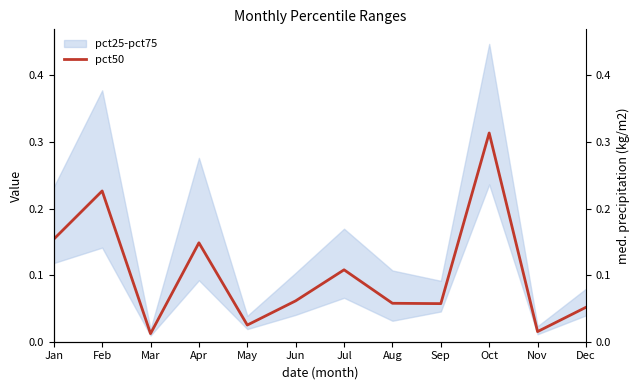

Rank the categories by value from lowest to highest.

Mar, Nov, May, Dec, Sep, Aug, Jun, Jul, Apr, Jan, Feb, Oct